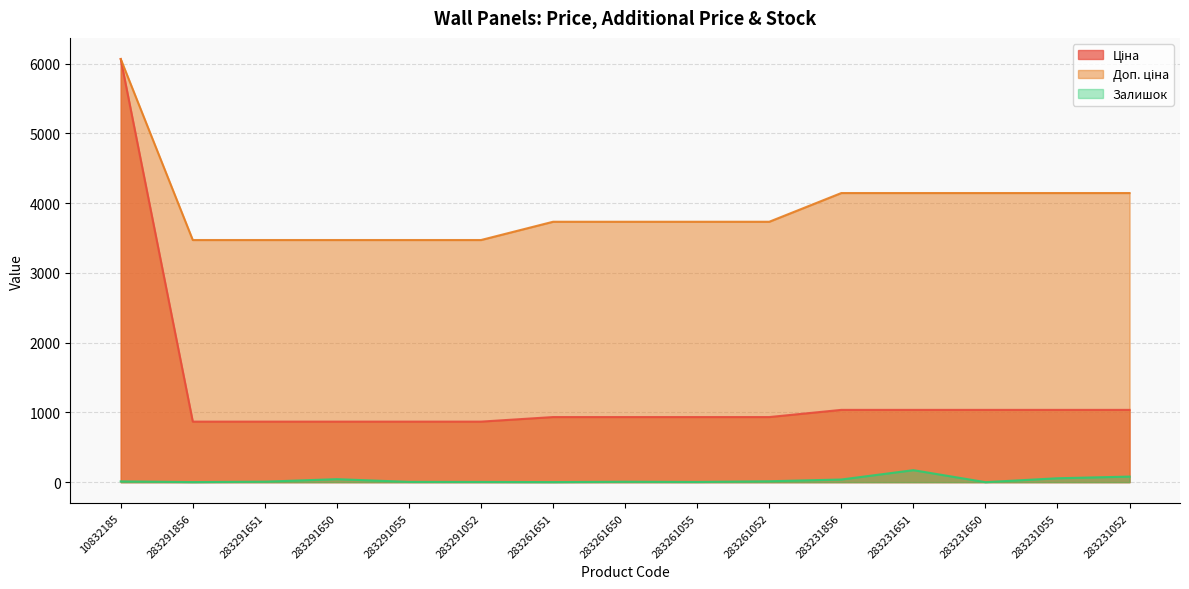

What is the label of the 9th point from the left?

283261055